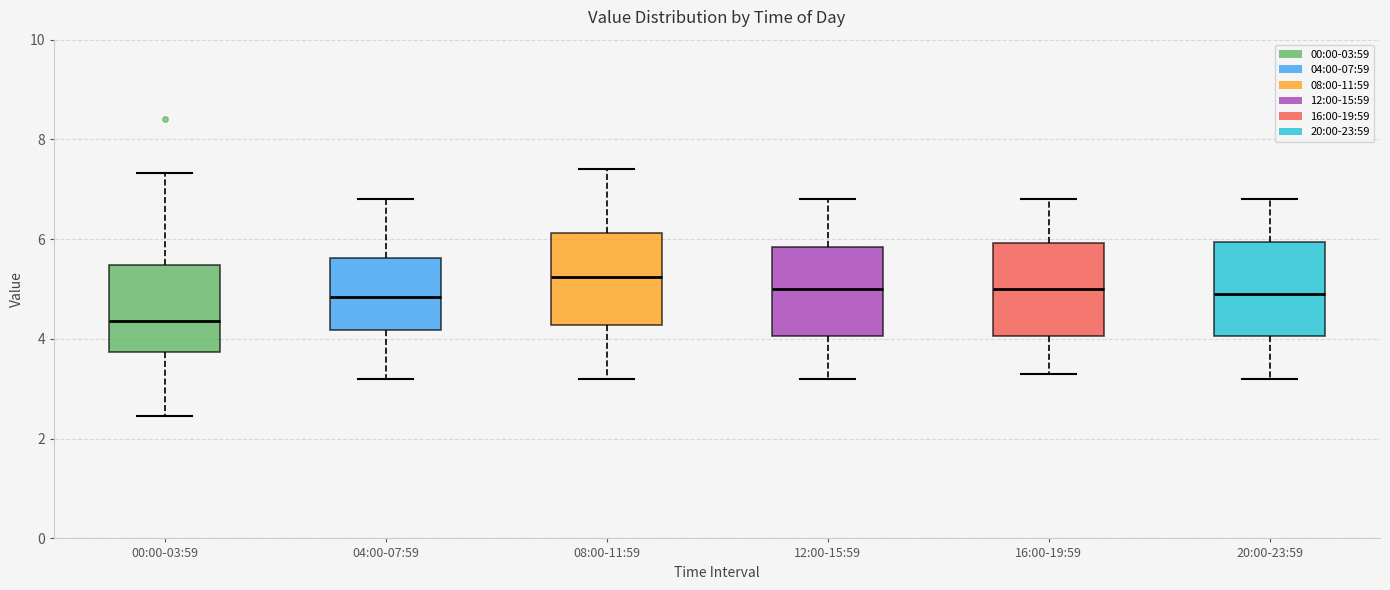

Reading left to right, read every box against the y-axis: the position of its median line, the range the box covers, and the ends of its whiskers. The values are not printed on the chart, so give them approximately, as read against the axis.

00:00-03:59: median 4.4, box 3.8 to 5.4, whiskers 2.4 to 7.4
04:00-07:59: median 4.8, box 4.2 to 5.6, whiskers 3.2 to 6.8
08:00-11:59: median 5.2, box 4.2 to 6.2, whiskers 3.2 to 7.4
12:00-15:59: median 5.0, box 4.0 to 5.8, whiskers 3.2 to 6.8
16:00-19:59: median 5.0, box 4.0 to 6.0, whiskers 3.4 to 6.8
20:00-23:59: median 5.0, box 4.0 to 6.0, whiskers 3.2 to 6.8